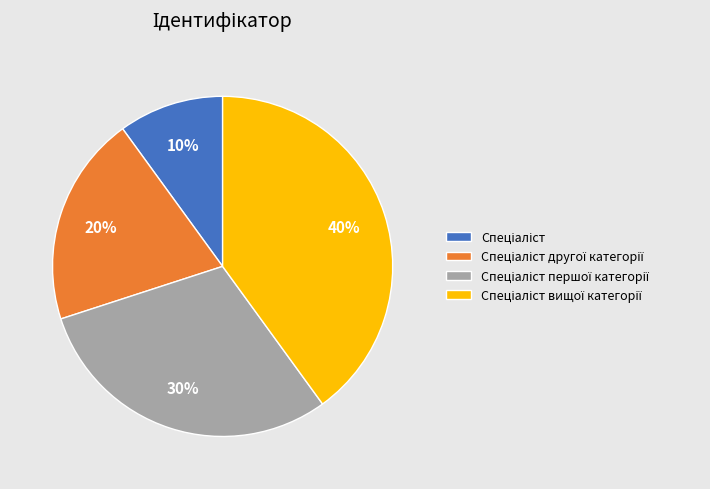

To the nearest percent, what is the average slice percentage?

25%